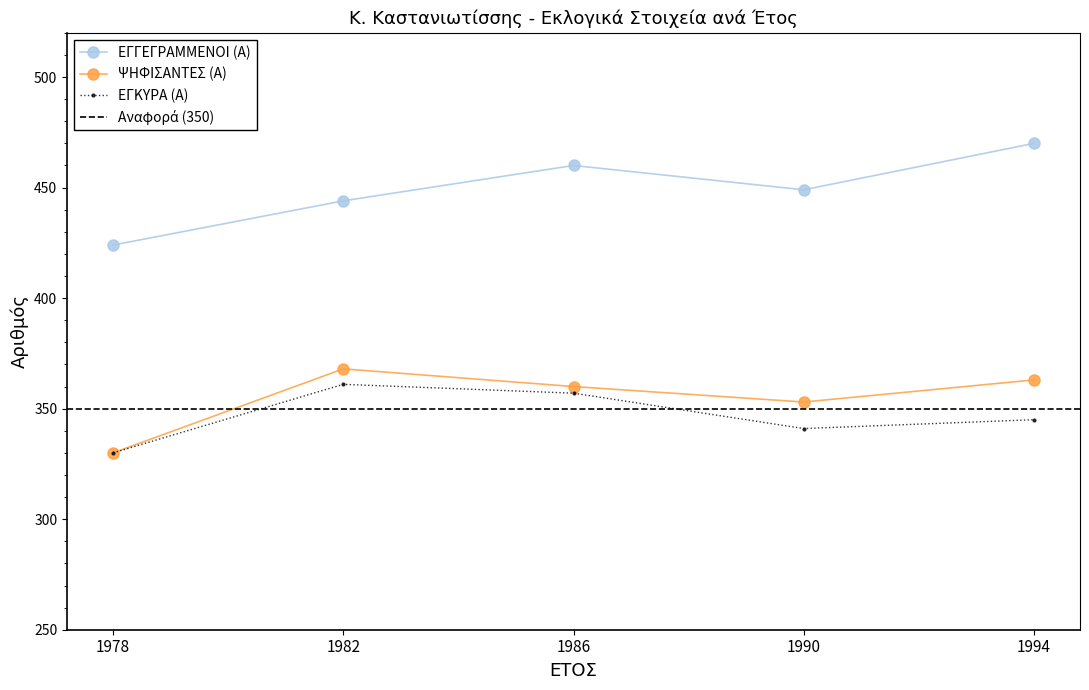

True or false: ΕΓΚΥΡΑ (Α) and ΨΗΦΙΣΑΝΤΕΣ (Α) intersect in this chart.

False